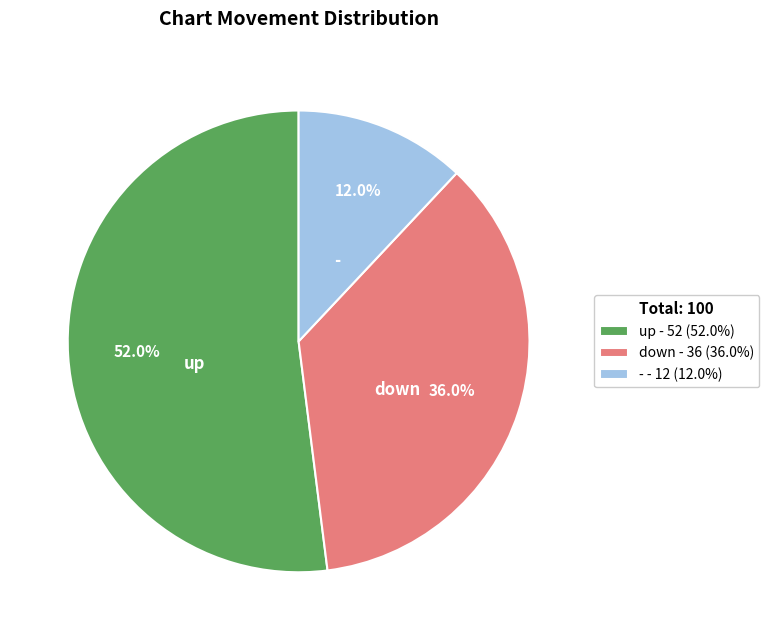

Rank the categories by value from highest to lowest.

up, down, -